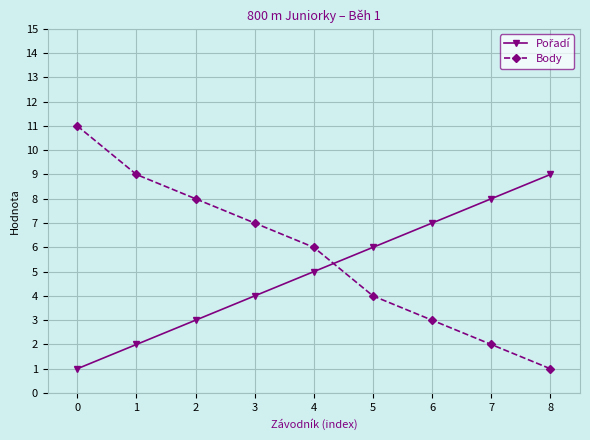

The value of Body at 5 is 6. True or false?

False